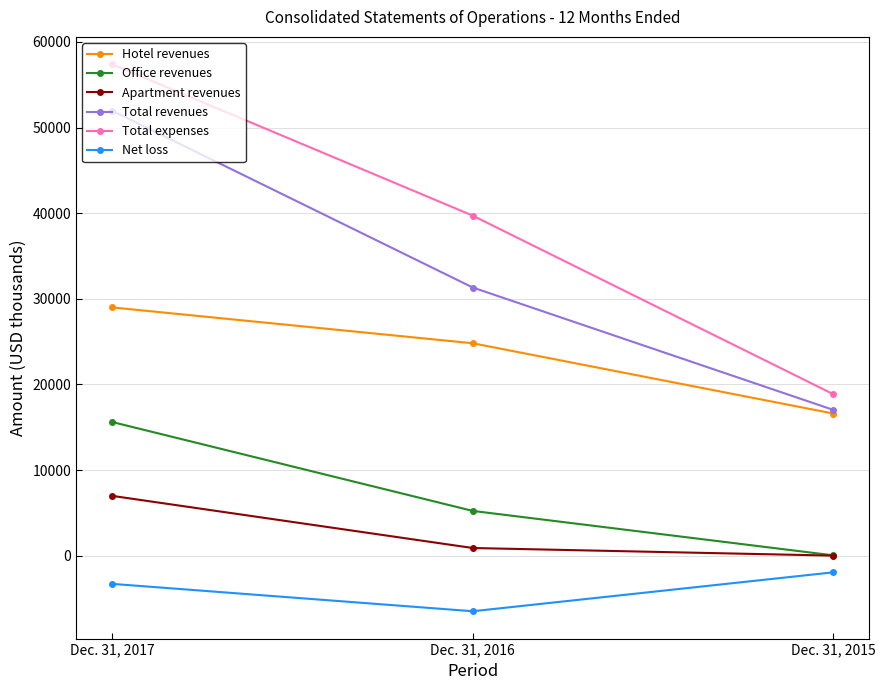

How many lines are shown in the chart?

6